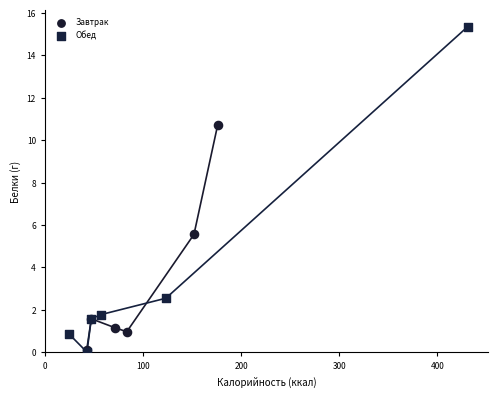

Which series reaches the maximum Y coordinate?

Обед